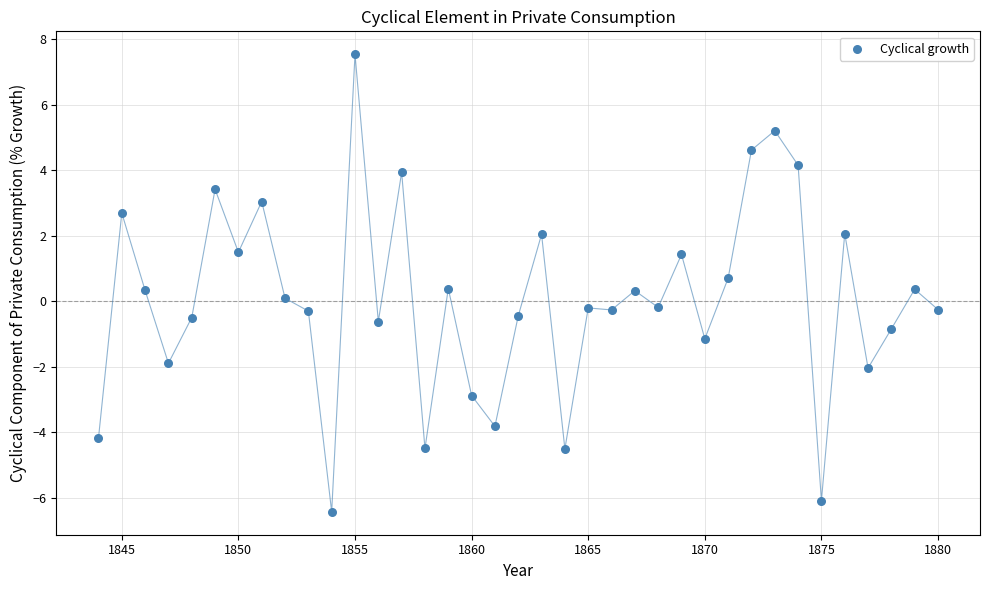

What is the range of X values (max minus min)?

36.0